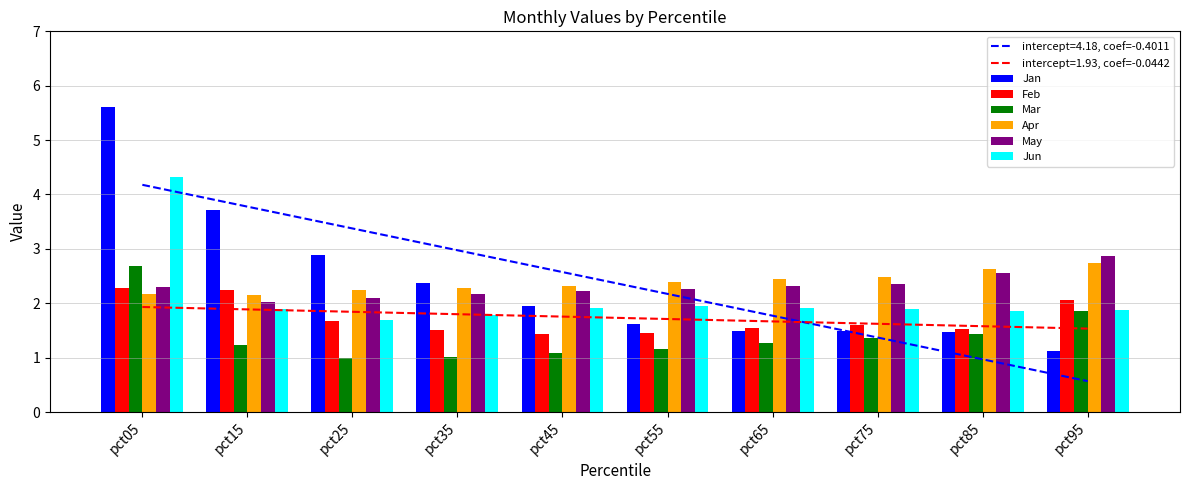

Which series changed the most between pct25 and pct85?

Jan